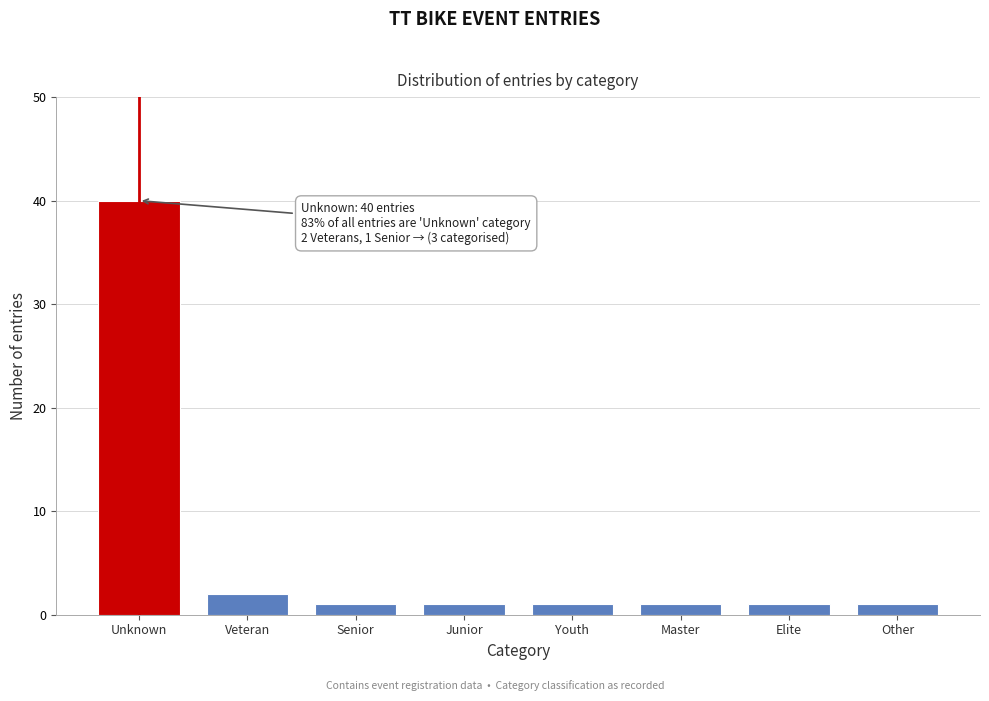

Reading left to right, what are all the values shown in this chart?

40	2	1	1	1	1	1	1